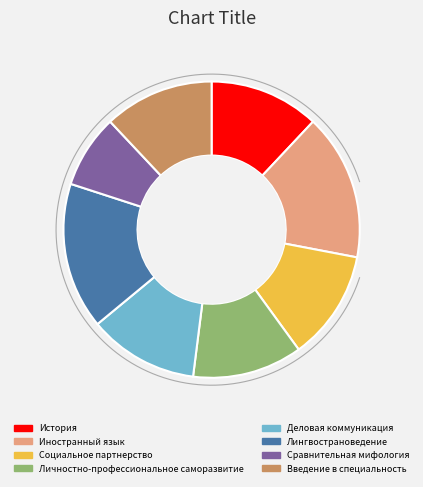

How many slices are in this pie chart?

8